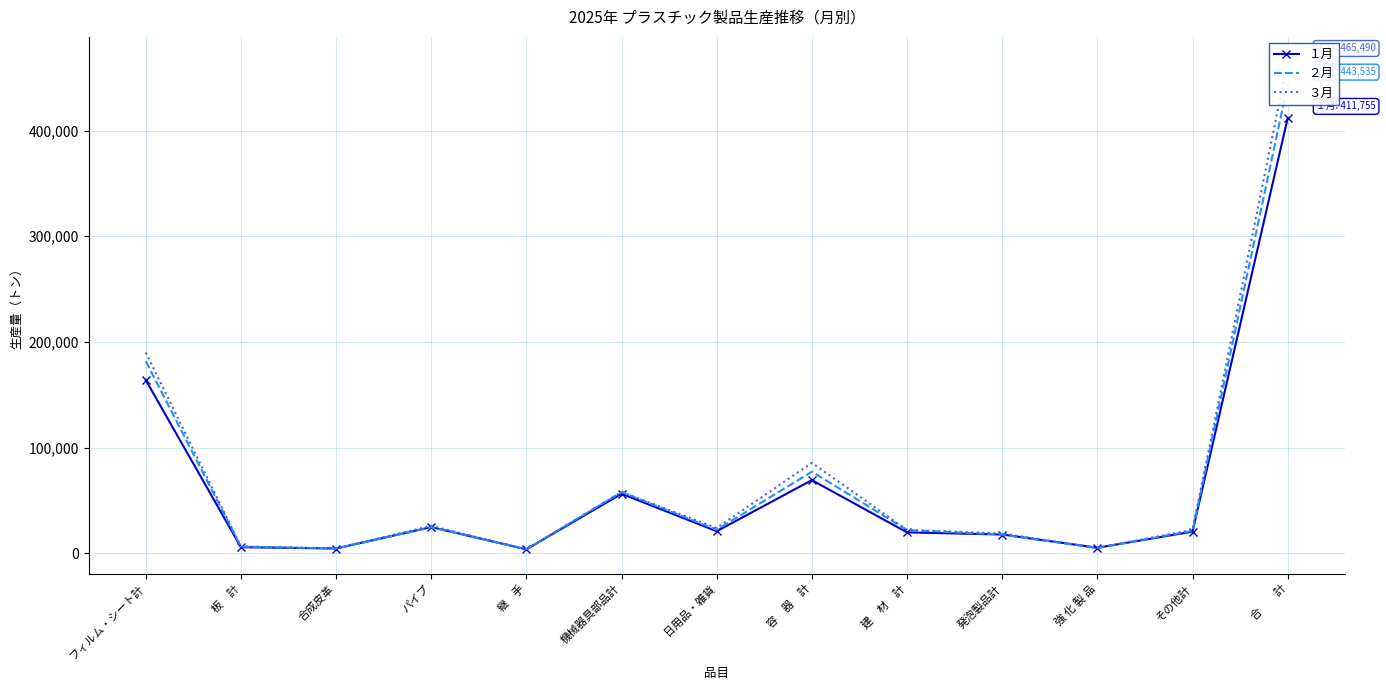

At which category is the sum across all series the highest?

合　　計